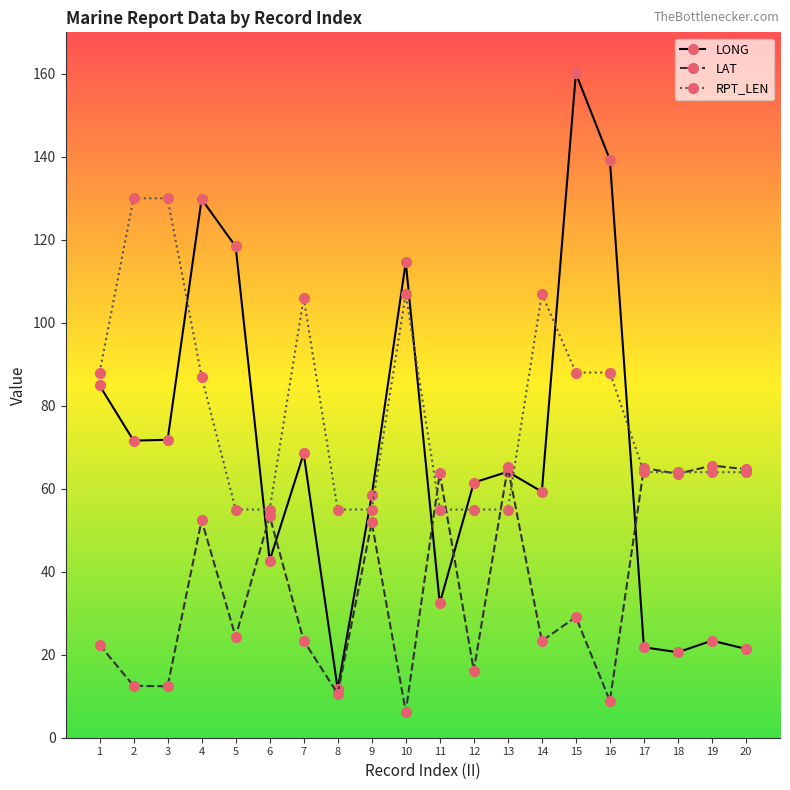

At which category is the sum across all series the highest?

15